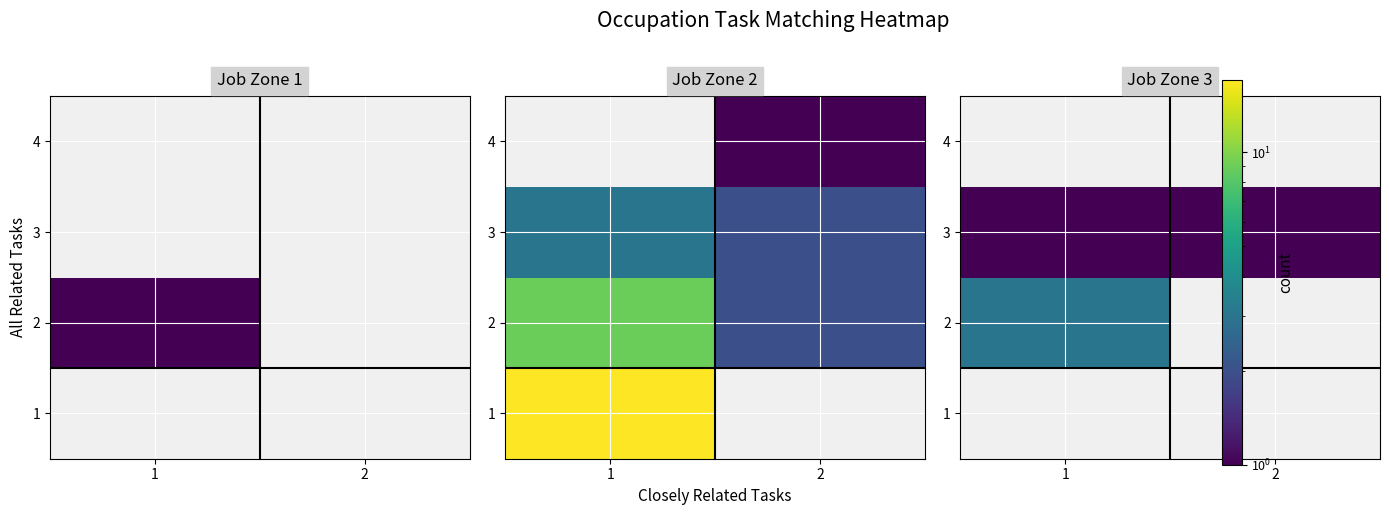

Count the number of data series in this chart.

4